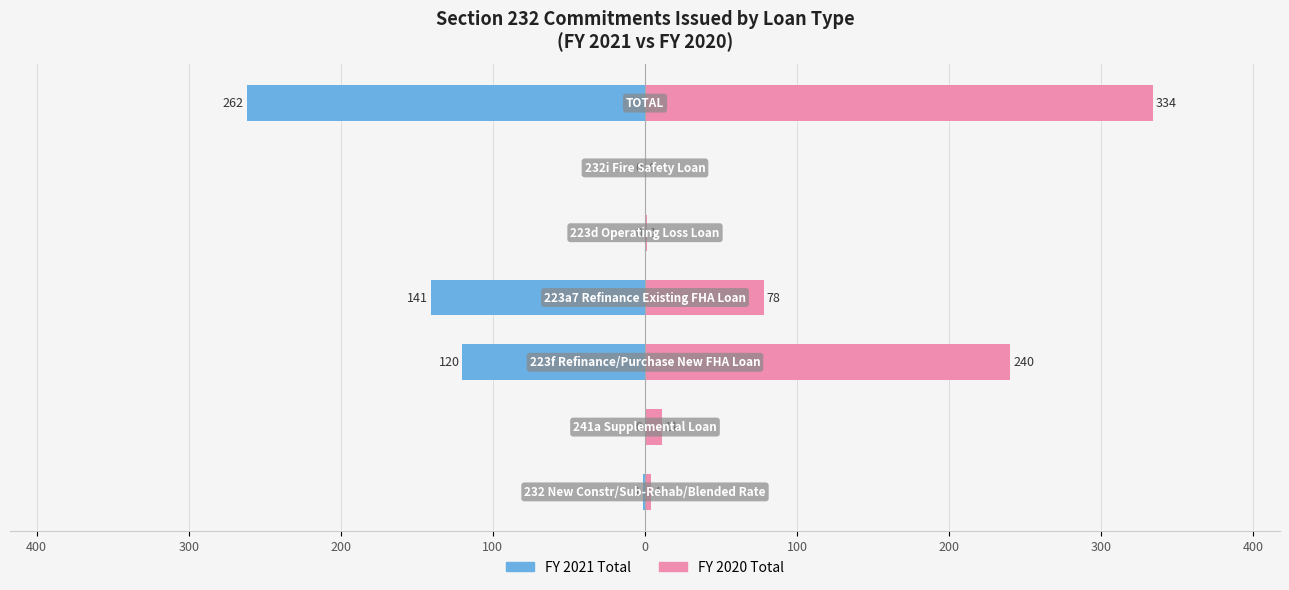

Between 100 and 100, which series saw the biggest shift?

FY 2020 Total